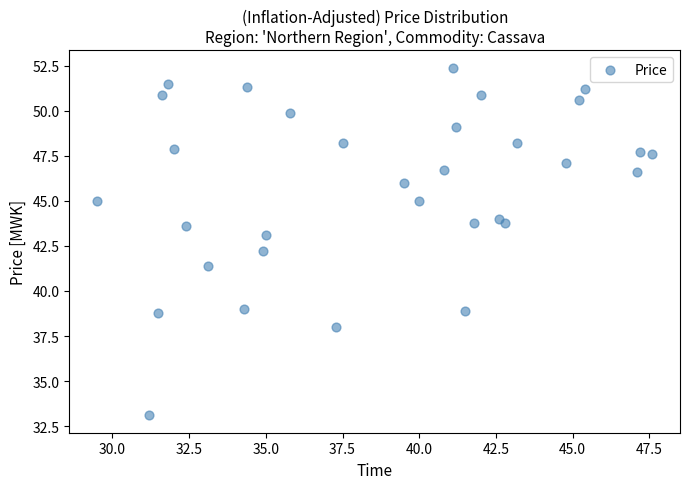

What is the range of Y values (max minus min)?

19.3